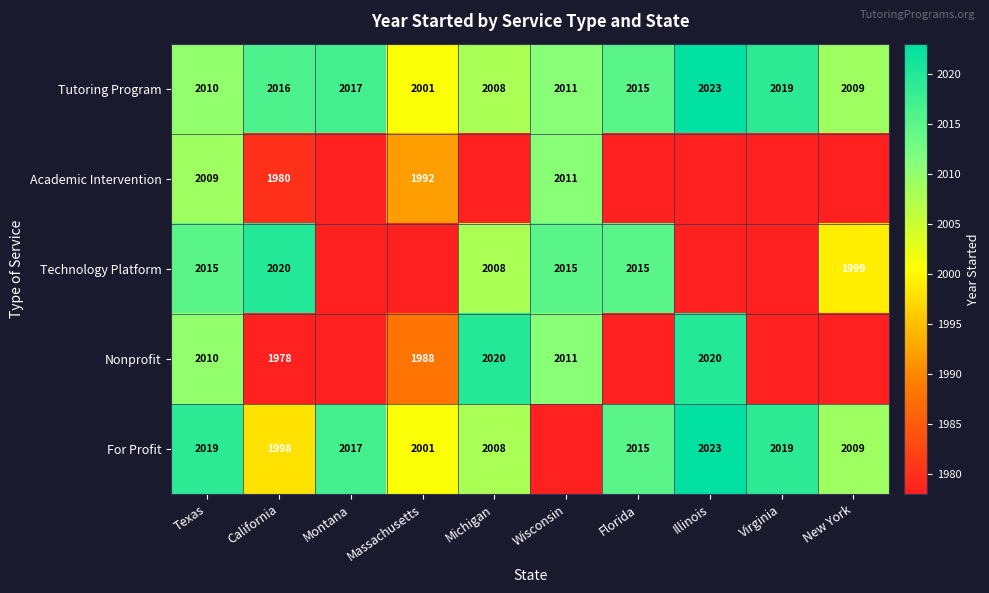

Is the value of Technology Platform at New York greater than the value of Tutoring Program at Illinois?

No